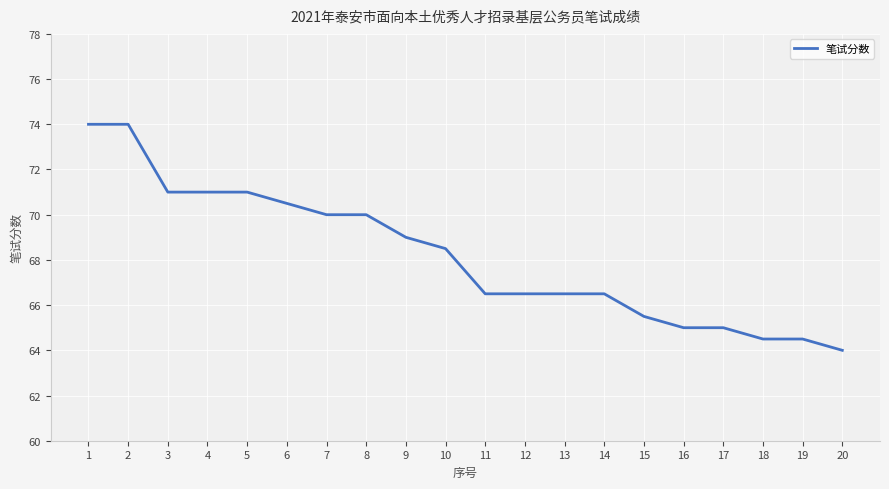

True or false: the data shows 66.5 at 14.

True